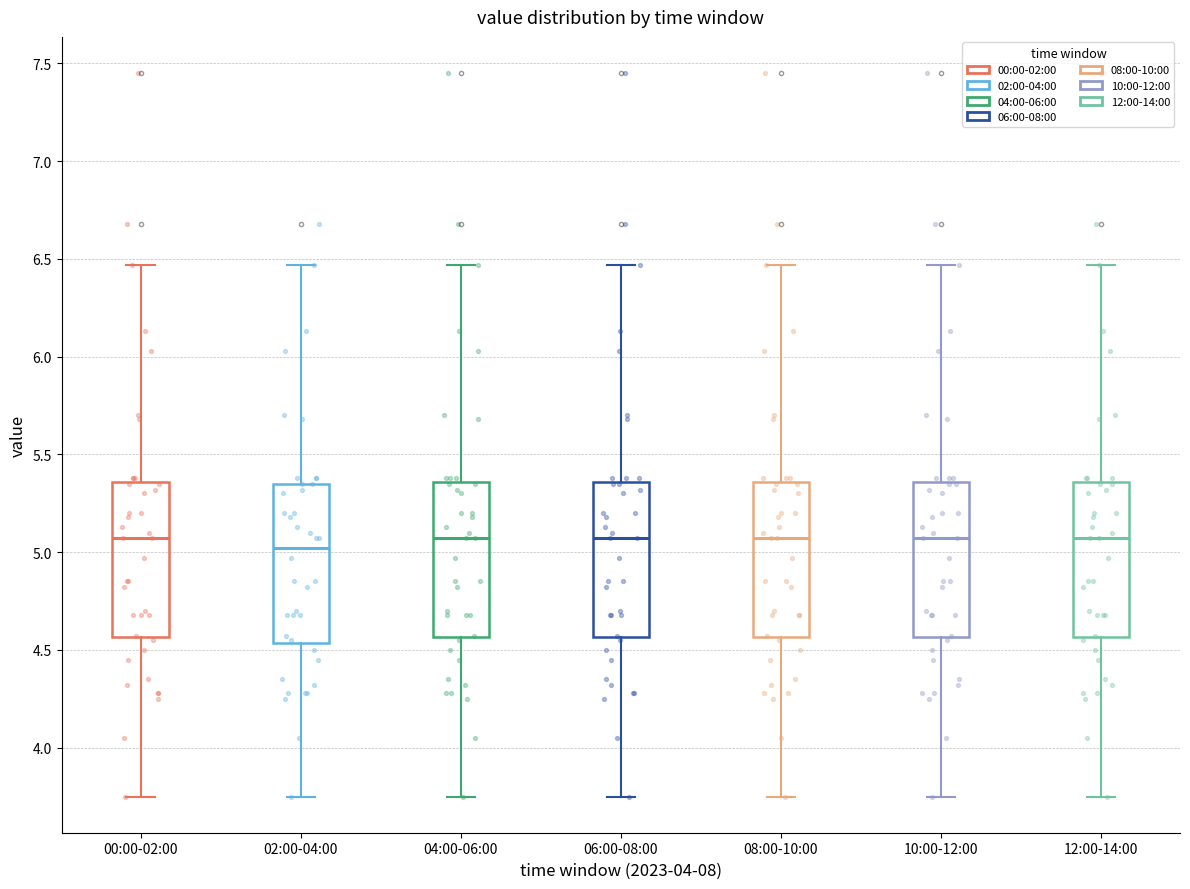

Reading left to right, read every box against the y-axis: the position of its median line, the range the box covers, and the ends of its whiskers. The values are not printed on the chart, so give them approximately, as read against the axis.

00:00-02:00: median 5.05, box 4.55 to 5.35, whiskers 3.75 to 6.45
02:00-04:00: median 5.00, box 4.55 to 5.35, whiskers 3.75 to 6.45
04:00-06:00: median 5.05, box 4.55 to 5.35, whiskers 3.75 to 6.45
06:00-08:00: median 5.05, box 4.55 to 5.35, whiskers 3.75 to 6.45
08:00-10:00: median 5.05, box 4.55 to 5.35, whiskers 3.75 to 6.45
10:00-12:00: median 5.05, box 4.55 to 5.35, whiskers 3.75 to 6.45
12:00-14:00: median 5.05, box 4.55 to 5.35, whiskers 3.75 to 6.45